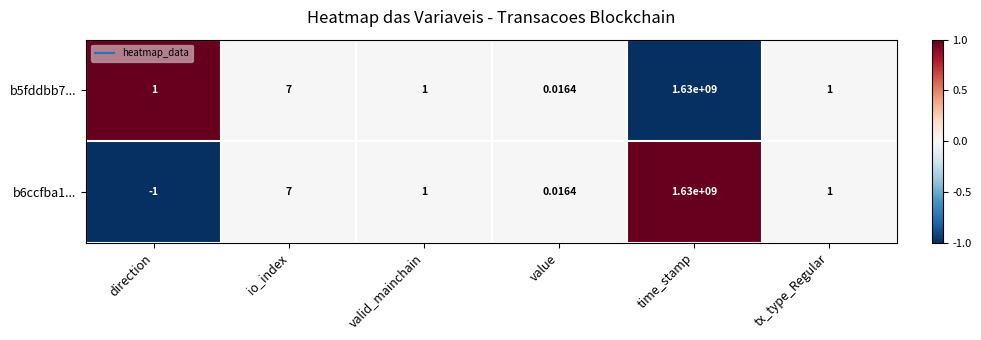

Is the value of b5fddbb7... at value greater than the value of b6ccfba1... at valid_mainchain?

No